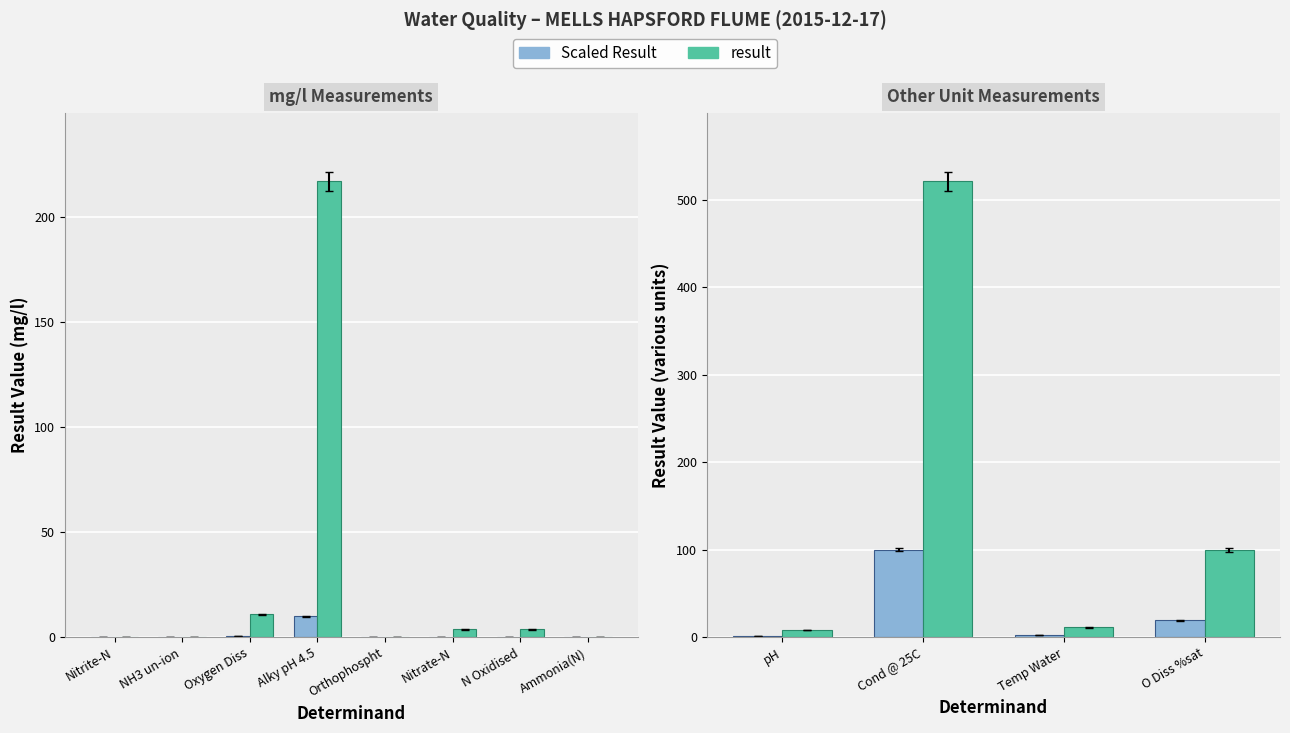

How many data points in result are above 99?

2